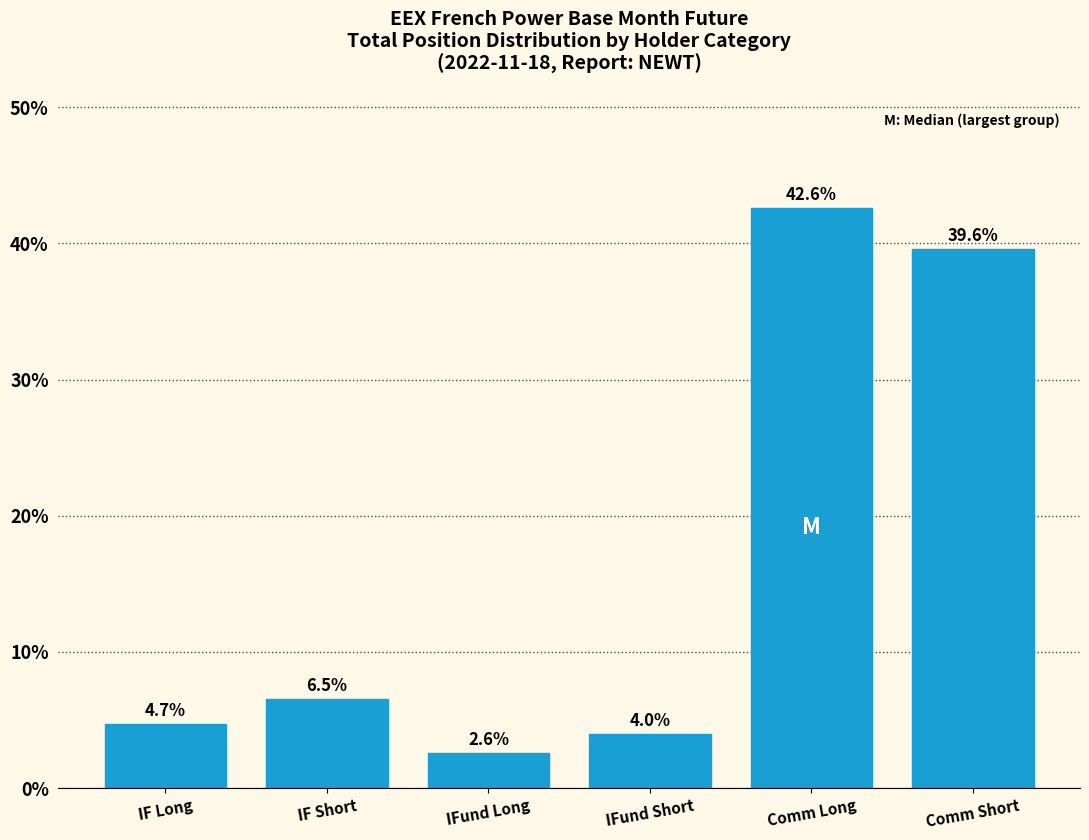

Reading left to right, extract all data points from this chart.

IF Long=4.7	IF Short=6.5	IFund Long=2.6	IFund Short=4.0	Comm Long=42.6	Comm Short=39.6